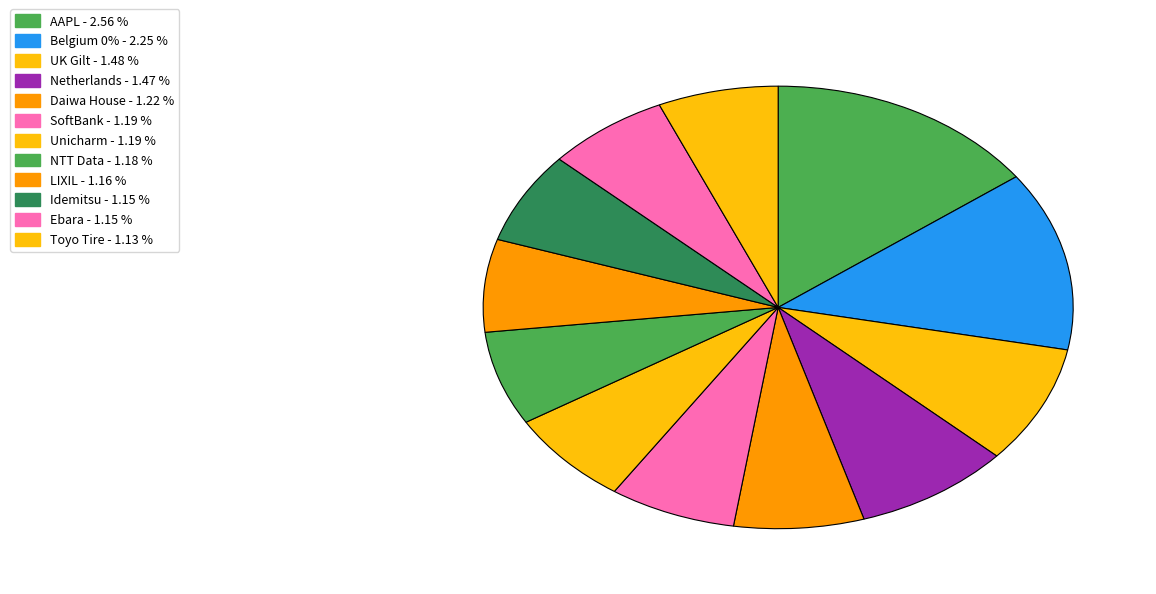

Count the number of slices in the pie.

12